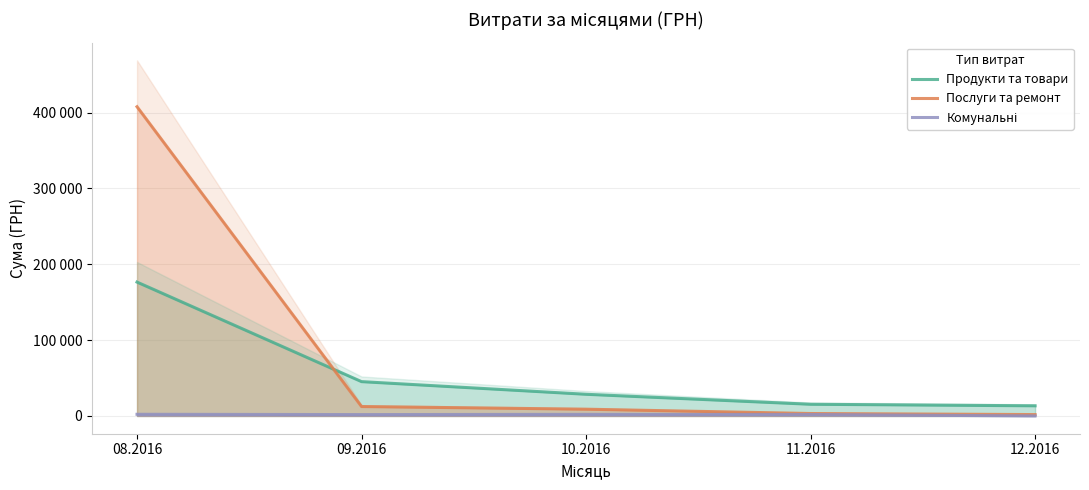

True or false: Продукти та товари and Комунальні intersect in this chart.

False